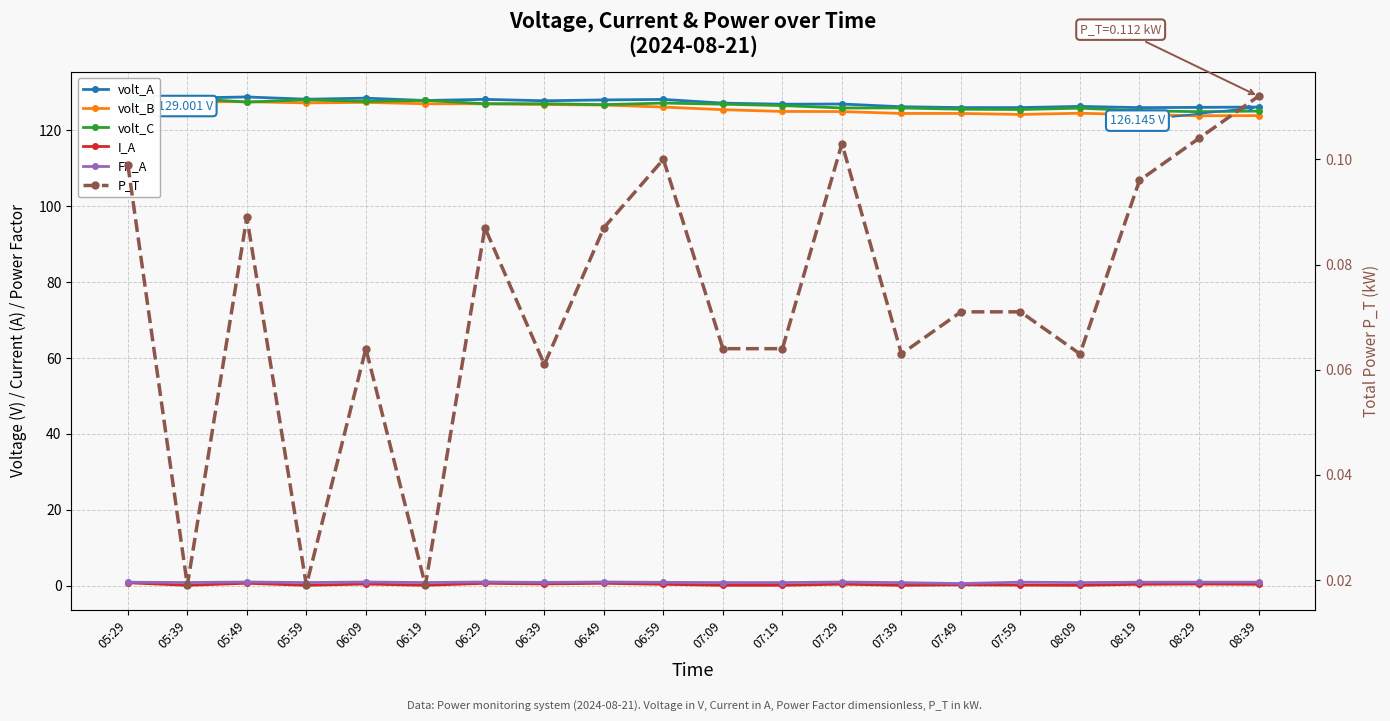

Which series has the largest total across all categories?

volt_A